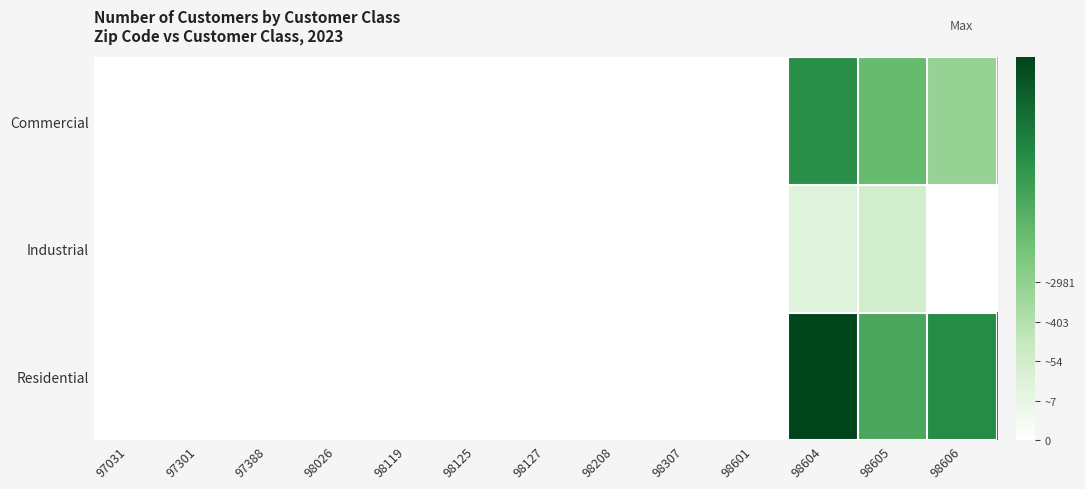

At which category does the chart reach its peak across all series?

98604